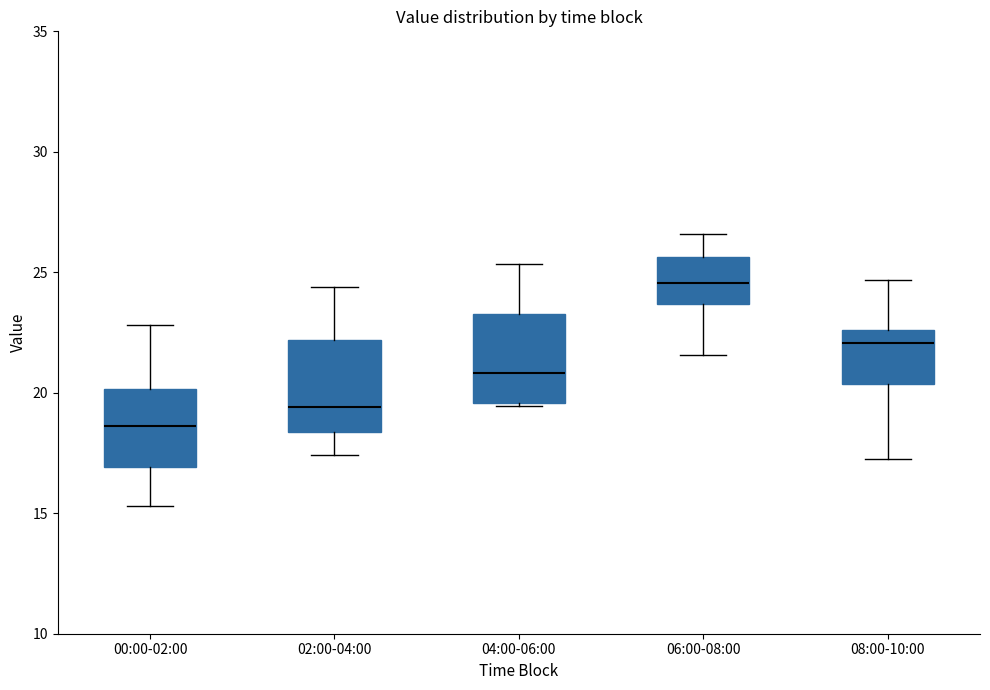

Reading left to right, transcribe this box plot: for each box, give where its median line is, the range the box spans, and where its two whiskers end, as read against the y-axis. The values are not printed on the chart, so give them approximately, as read against the axis.

00:00-02:00: median 18.5, box 17.0 to 20.0, whiskers 15.5 to 23.0
02:00-04:00: median 19.5, box 18.5 to 22.0, whiskers 17.5 to 24.5
04:00-06:00: median 21.0, box 19.5 to 23.5, whiskers 19.5 to 25.5
06:00-08:00: median 24.5, box 23.5 to 25.5, whiskers 21.5 to 26.5
08:00-10:00: median 22.0, box 20.5 to 22.5, whiskers 17.5 to 24.5